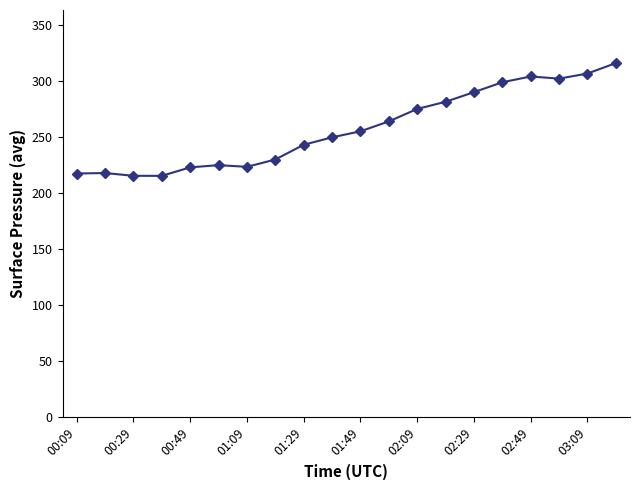

What is the difference between the maximum and minimum values?

100.5